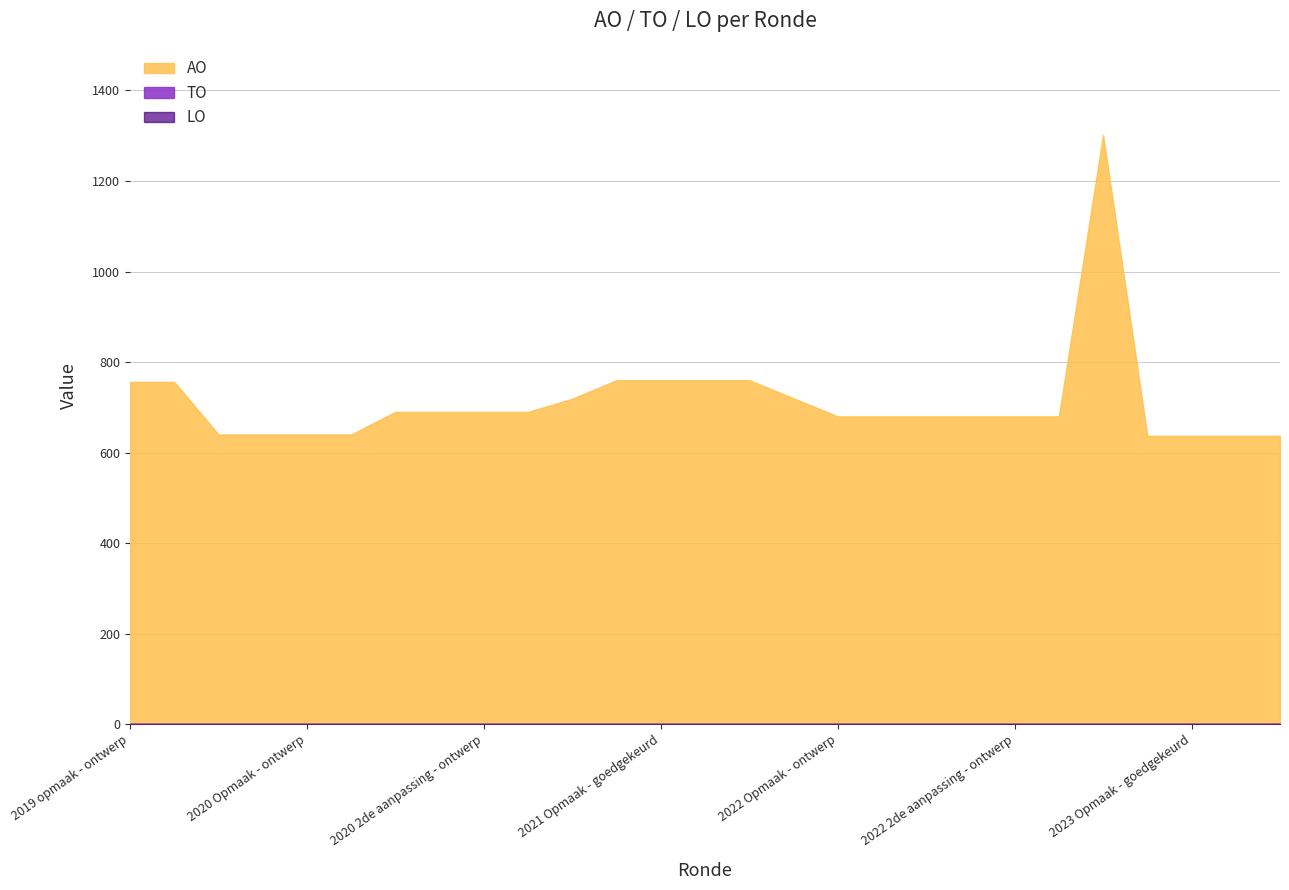

What is the label of the 9th point from the left?

2020 2de aanpassing - ontwerp